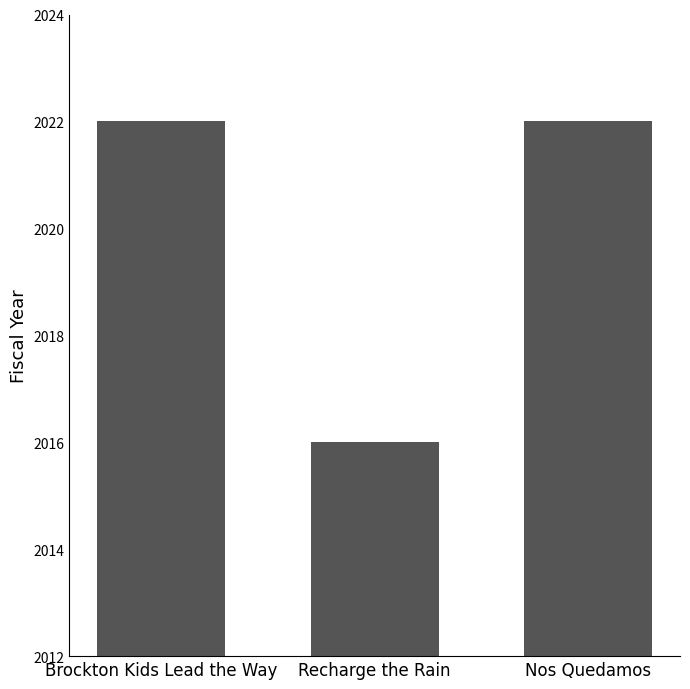

What is the value of the 3rd bar from the left?

2022